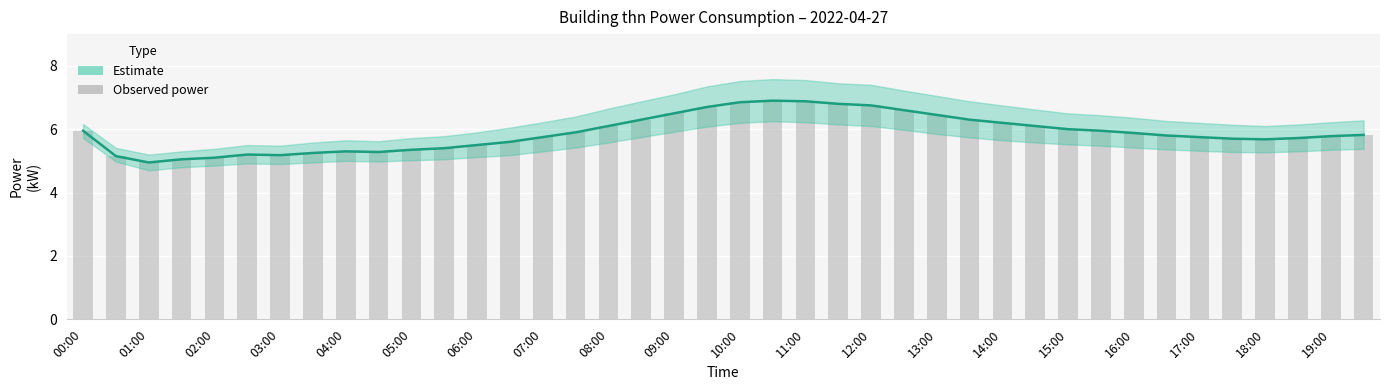

What is the difference between the second highest and minimum values in the Estimate series?

1.9